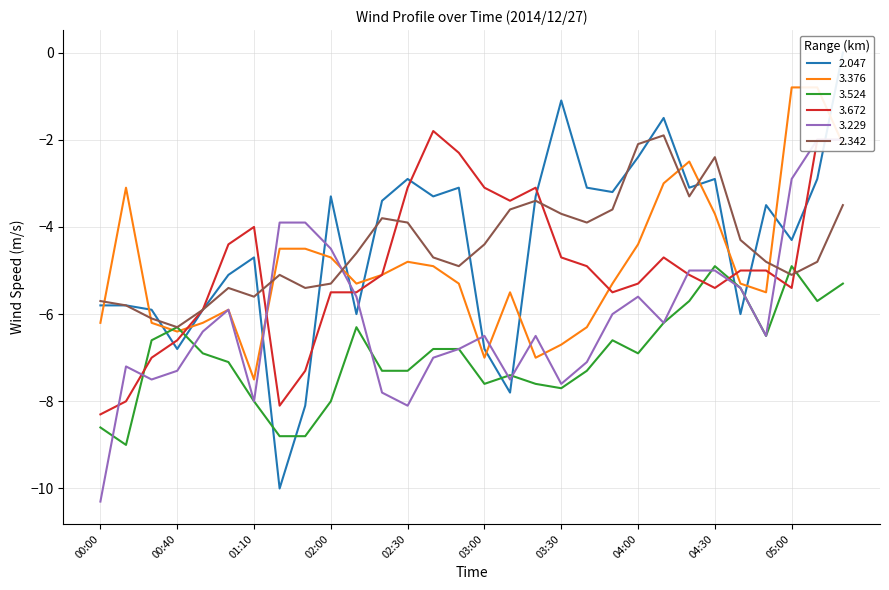

Rank the series by their maximum value, from highest to lowest.

2.047, 3.376, 3.672, 2.342, 3.229, 3.524